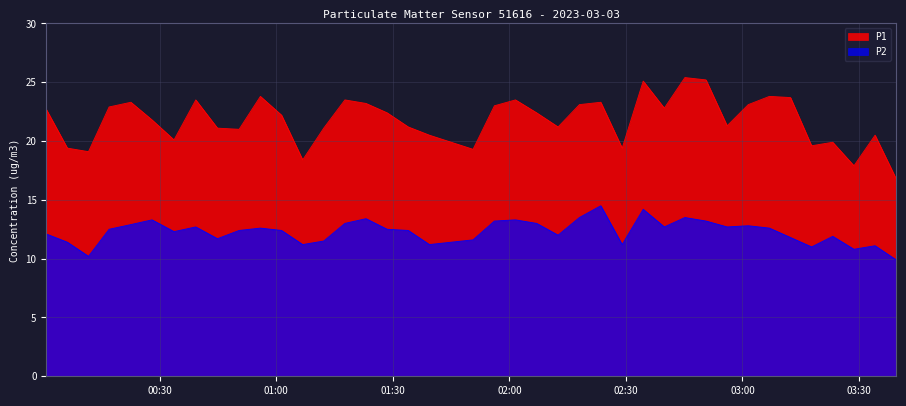

Which series has the largest total across all categories?

P1